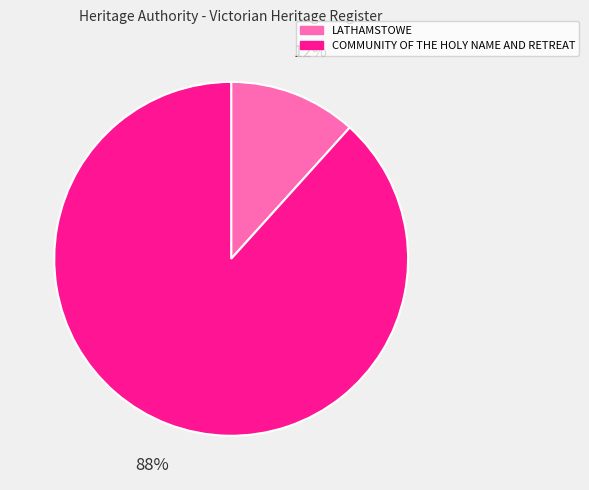

Between LATHAMSTOWE and COMMUNITY OF THE HOLY NAME AND RETREAT, which is larger?

COMMUNITY OF THE HOLY NAME AND RETREAT